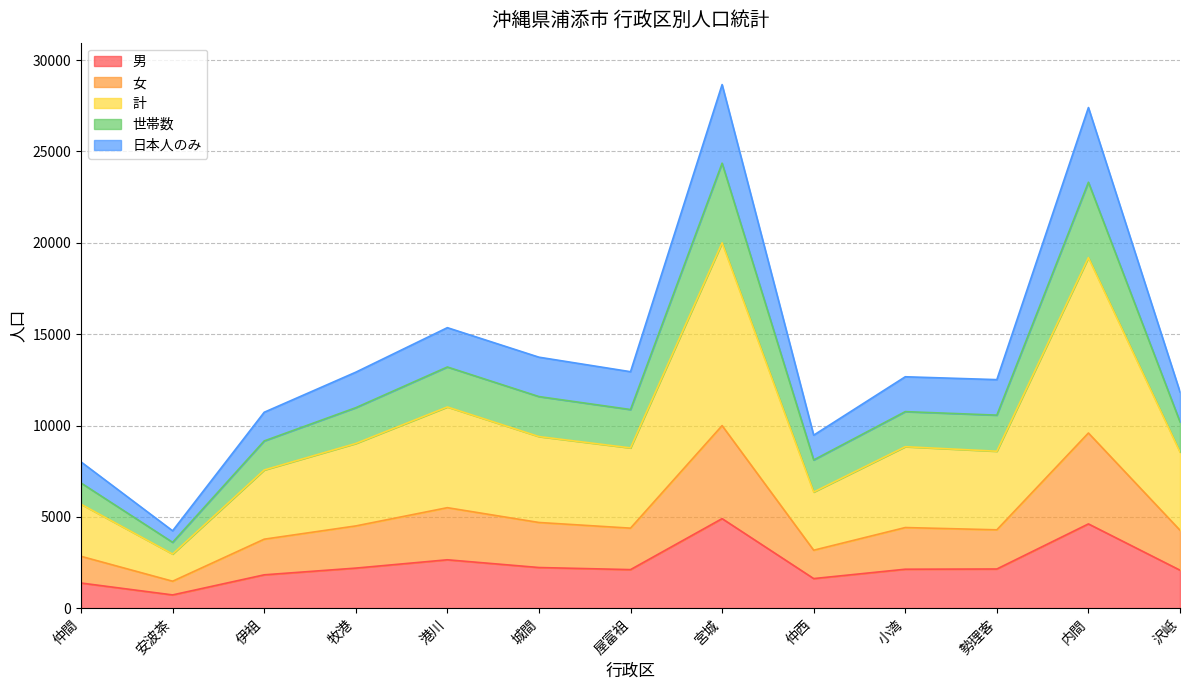

The 男 series shows 1836 at 伊祖. True or false?

True